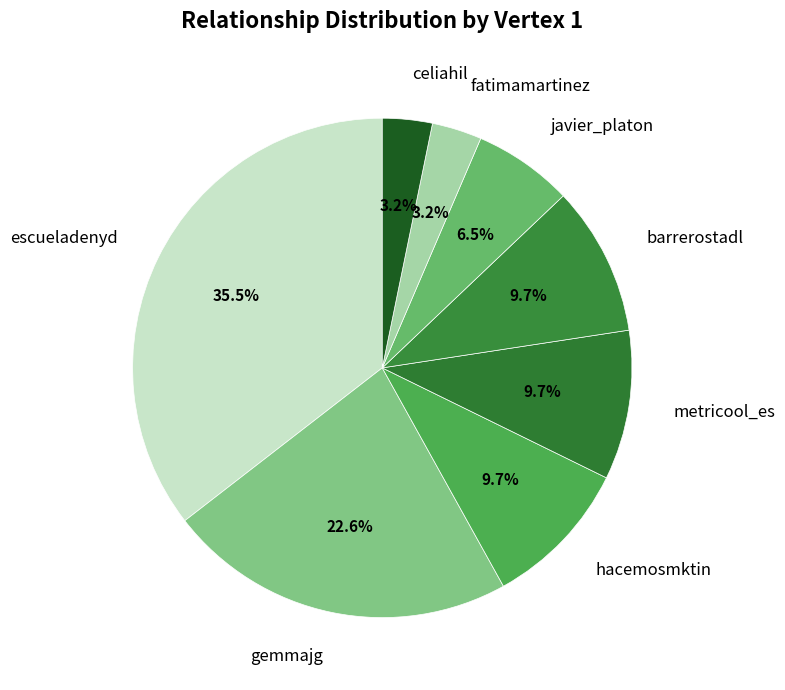

Count the number of slices in the pie.

8